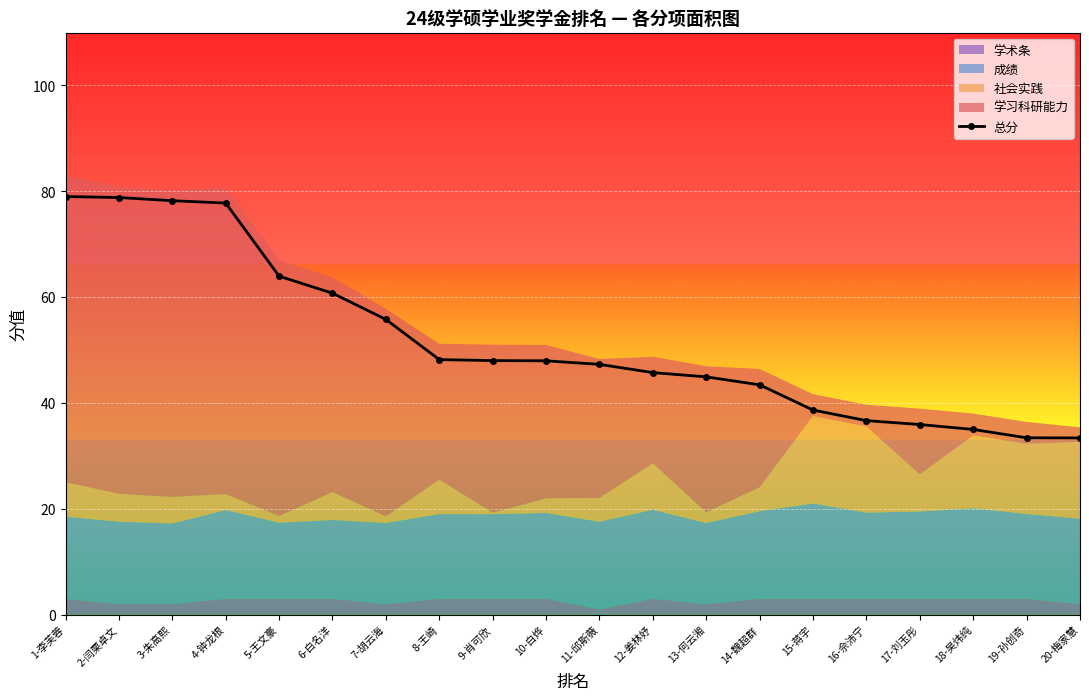

List the labels in order of value, smallest first.

20-梅家慧, 19-孙创奇, 18-吴炜纯, 17-刘玉彤, 16-佘沛宁, 15-蒋宇, 14-魏超群, 13-何云湘, 12-姜林妤, 11-邱斯薇, 10-白烨, 9-肖可欣, 8-王崎, 7-胡云海, 6-白名洋, 5-王文豪, 4-钟龙根, 3-朱高熙, 2-闫栗卓文, 1-李芙蓉